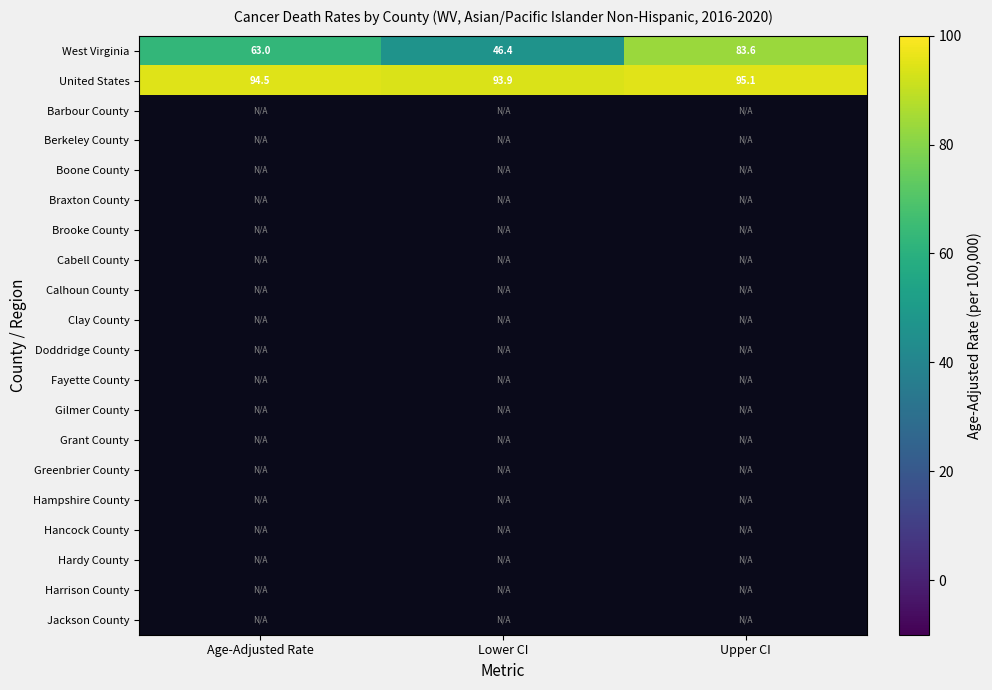

Is it true that United States equals 128.8 at Age-Adjusted Rate?

False